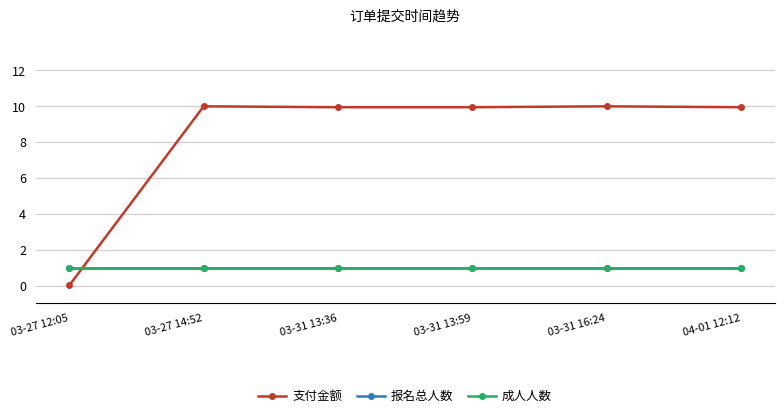

Is the value of 成人人数 at 03-27 12:05 greater than the value of 支付金额 at 03-31 13:59?

No